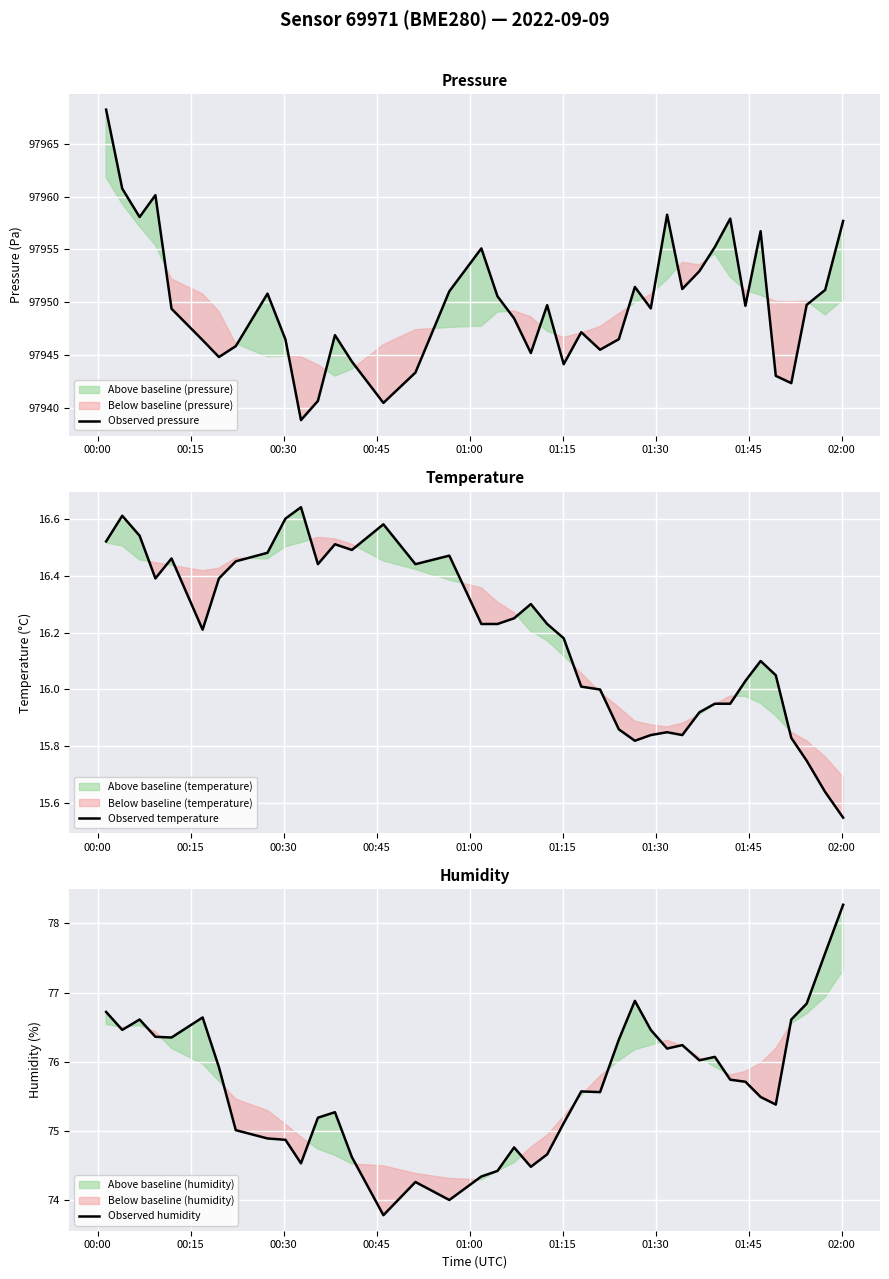

What is the minimum value for Observed temperature?

15.6